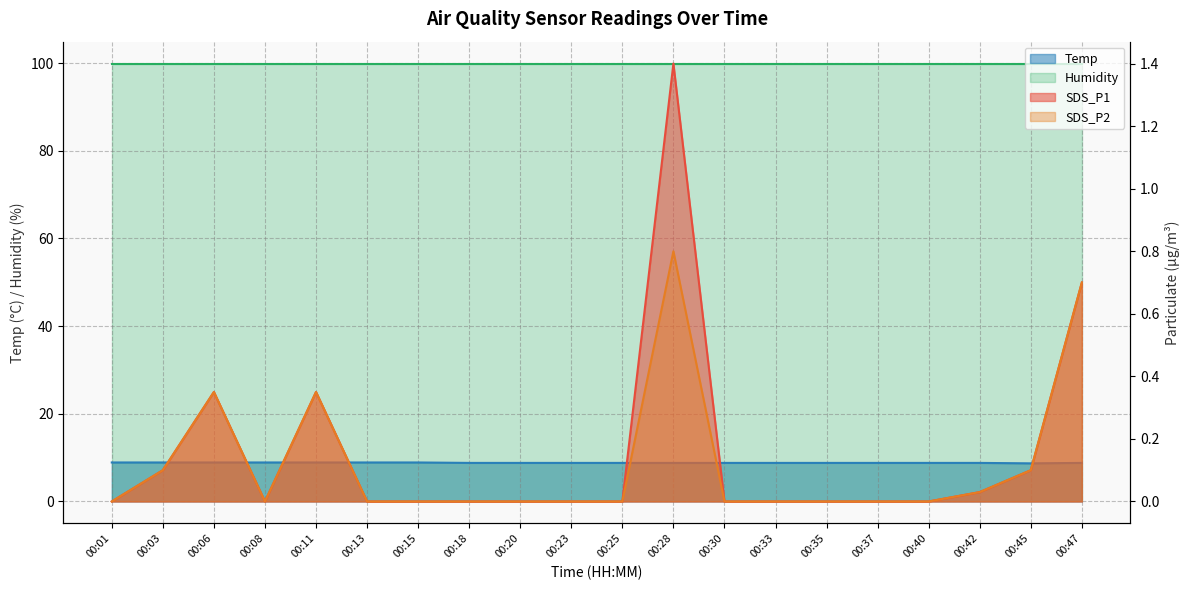

Is the value of SDS_P2 at 00:42 greater than the value of Temp at 00:45?

No